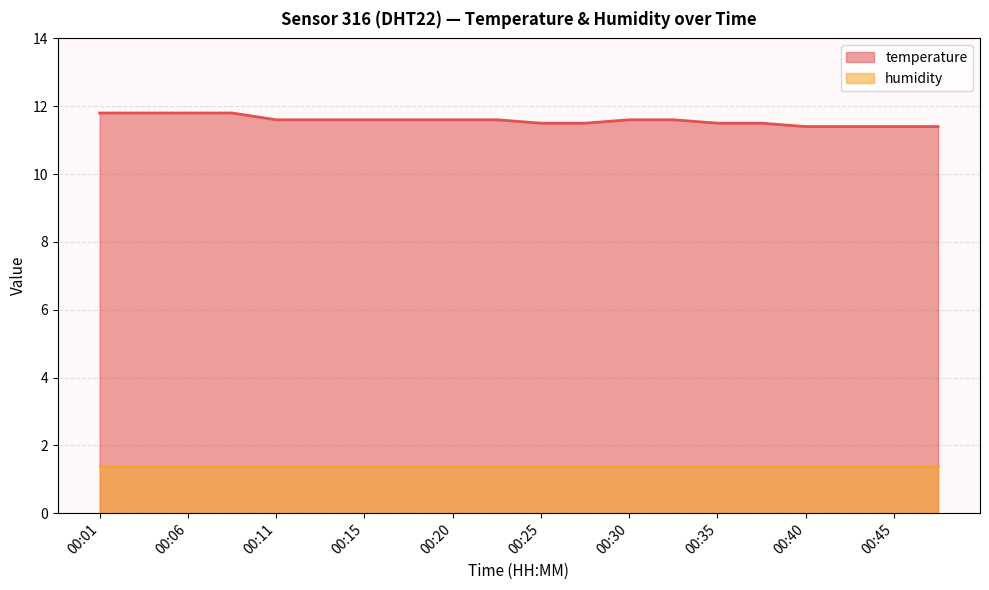

What is the total value across all series at 00:35?

12.9